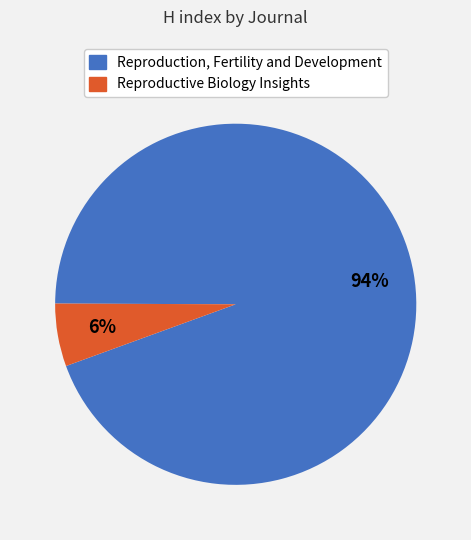

Between Reproduction, Fertility and Development and Reproductive Biology Insights, which is larger?

Reproduction, Fertility and Development